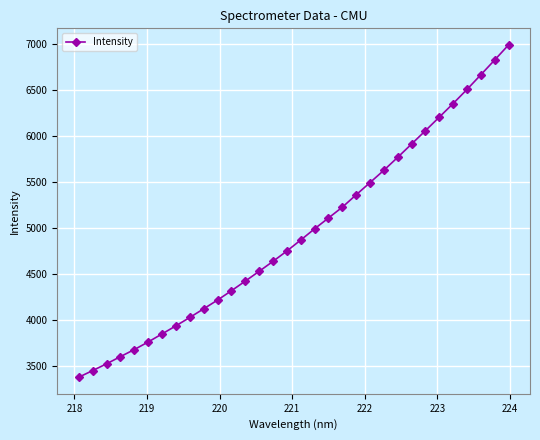

What is the sum of all values?

158156.5